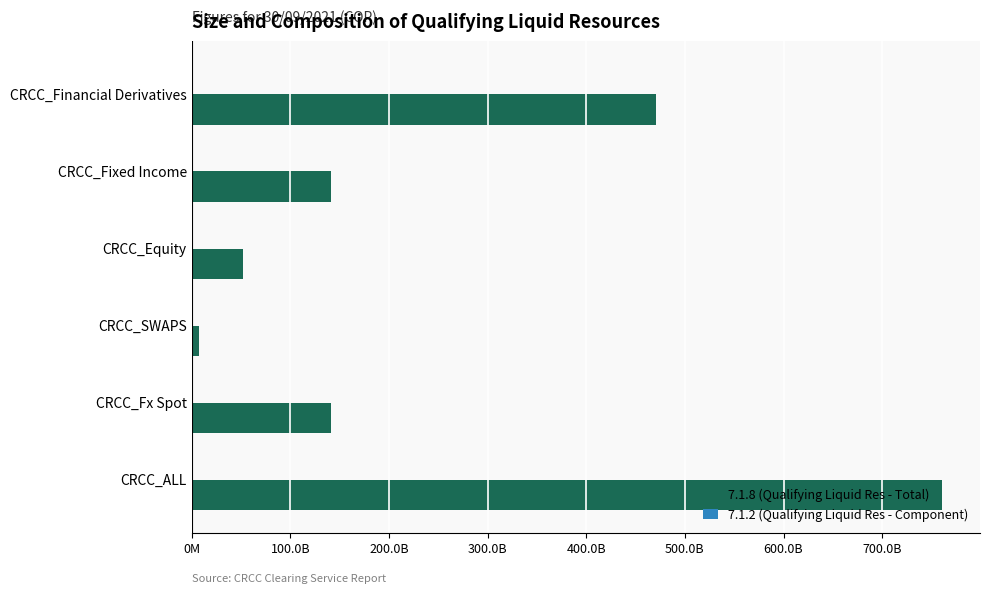

How many data points in 7.1.2 (Qualifying Liquid Res - Component) are above 337858812?

4